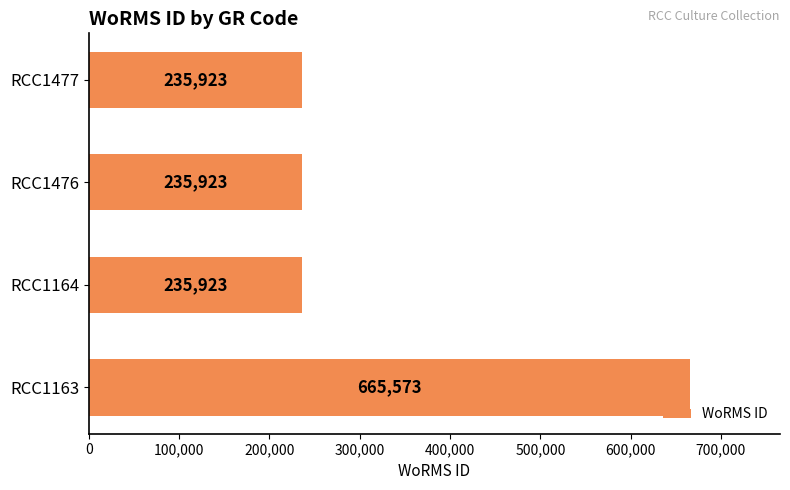

What is the minimum value shown in the chart?

235923